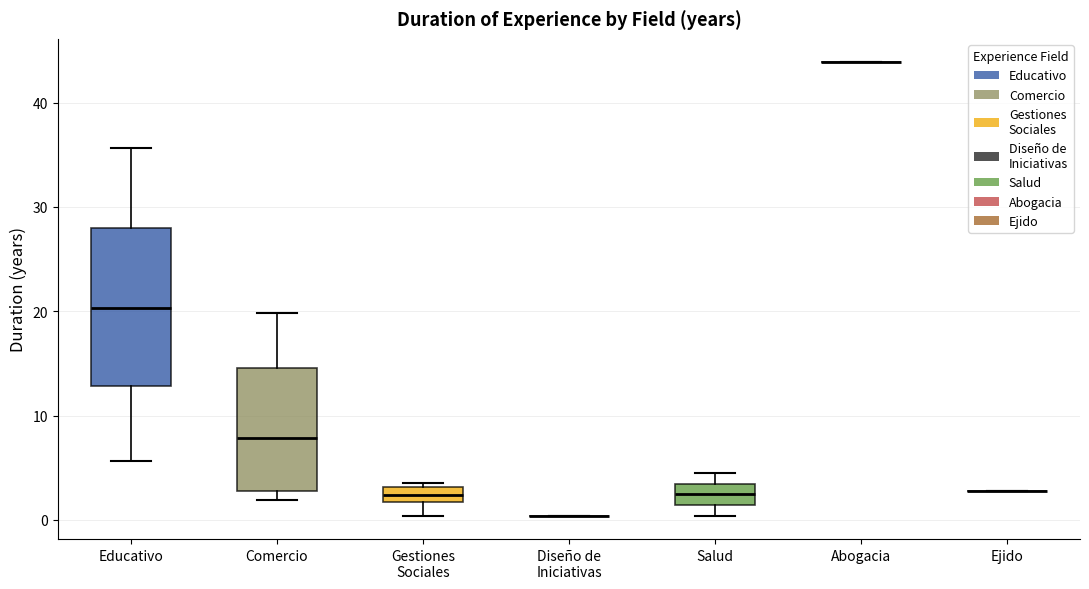

Where is the lower edge of the box for Gestiones Sociales on the y-axis? The values are not printed on the chart, so give them approximately, as read against the axis.

2